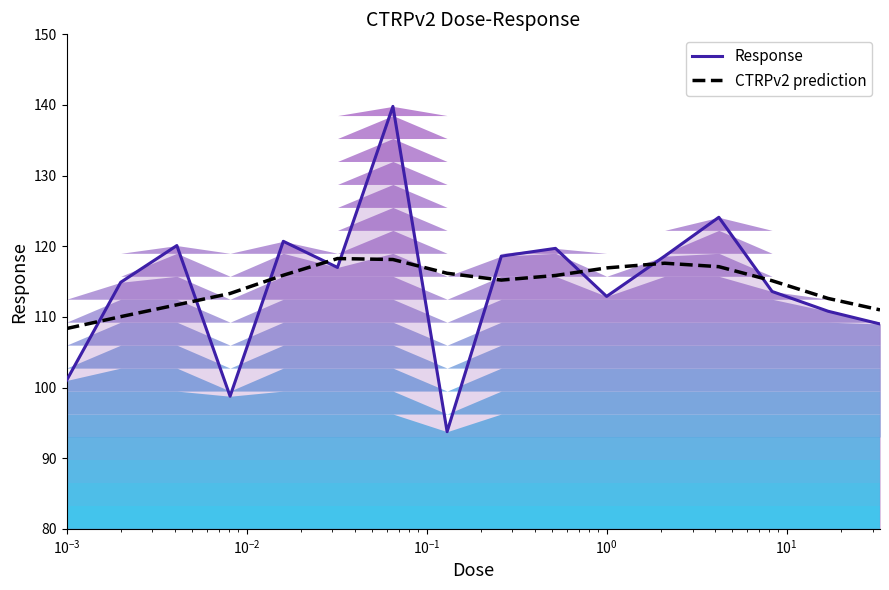

What is the lowest value of the CTRPv2 prediction series?

108.4